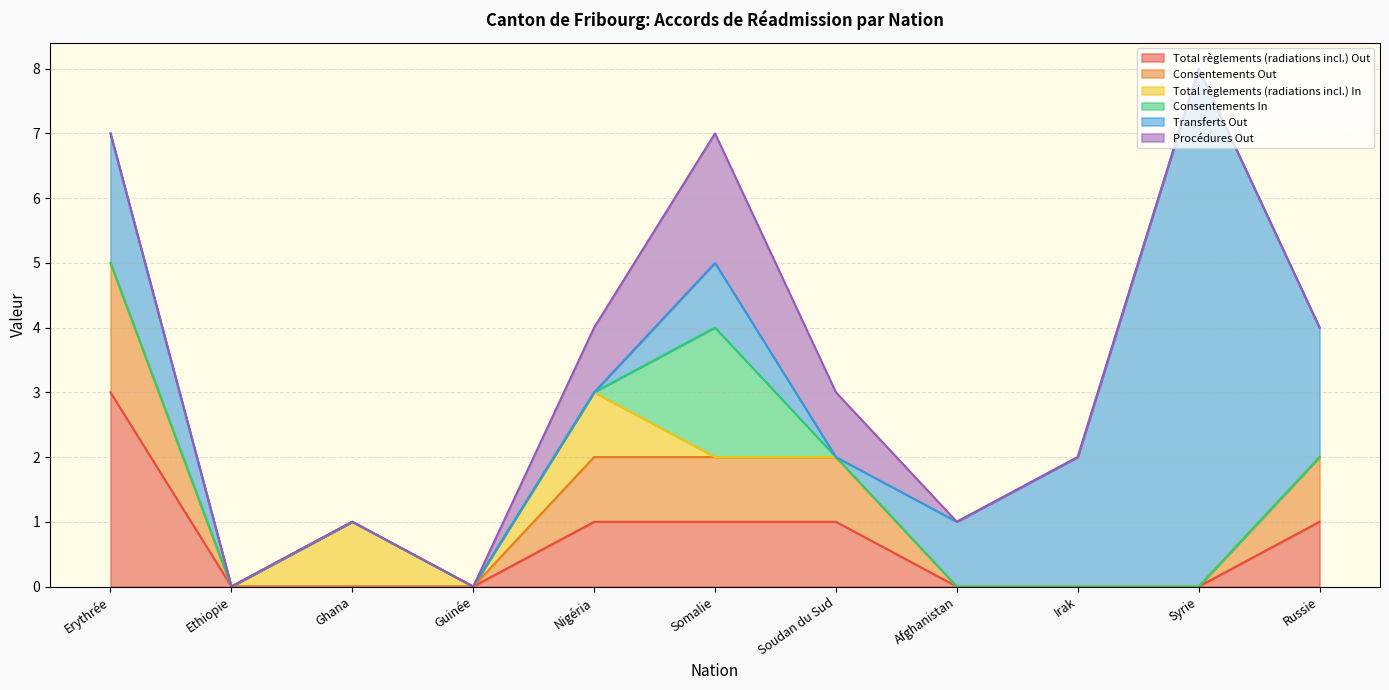

What is the total value across all series at Somalie?

7